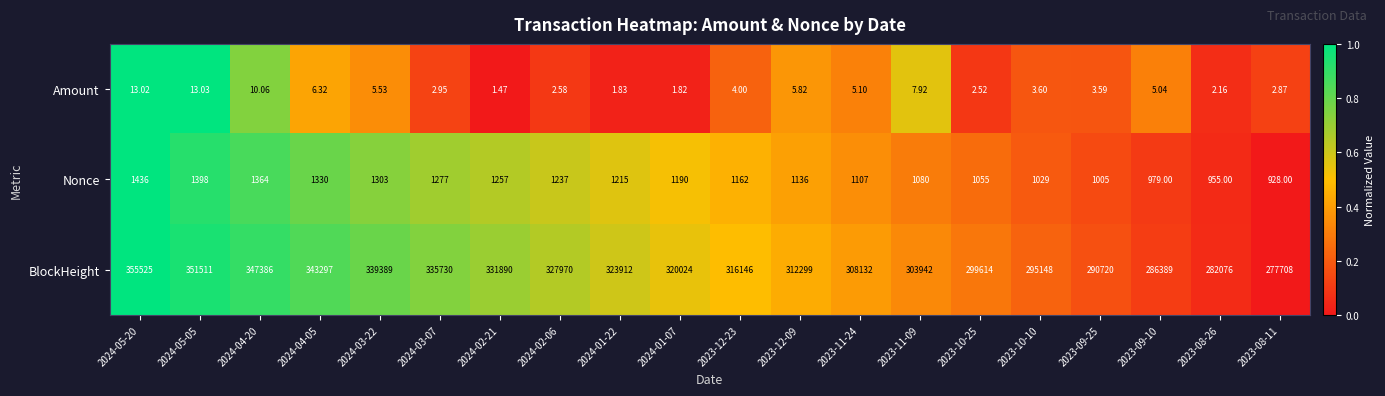

Rank the series by their maximum value, from lowest to highest.

Amount, Nonce, BlockHeight